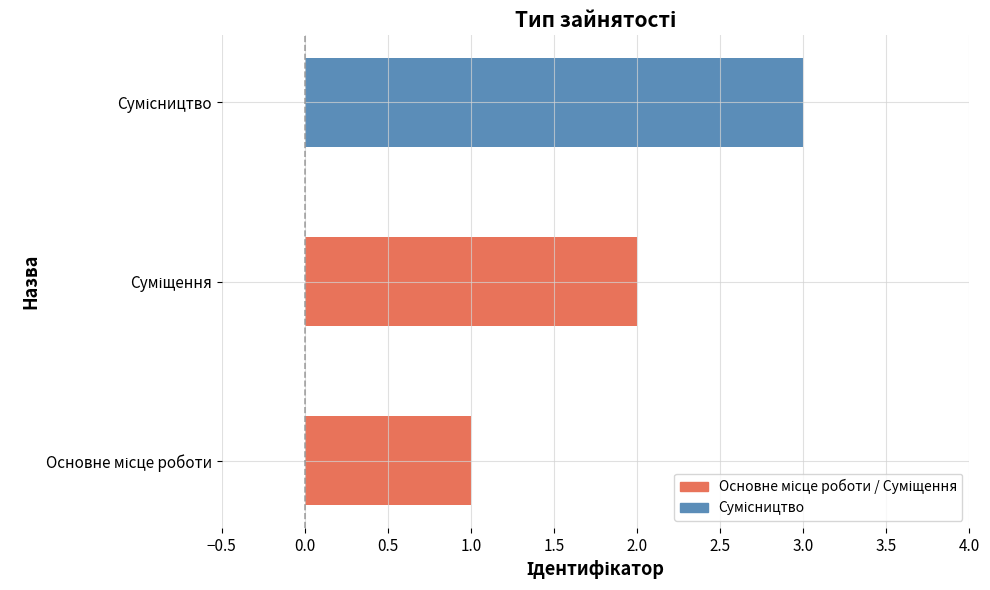

What is the sum of all values?

6